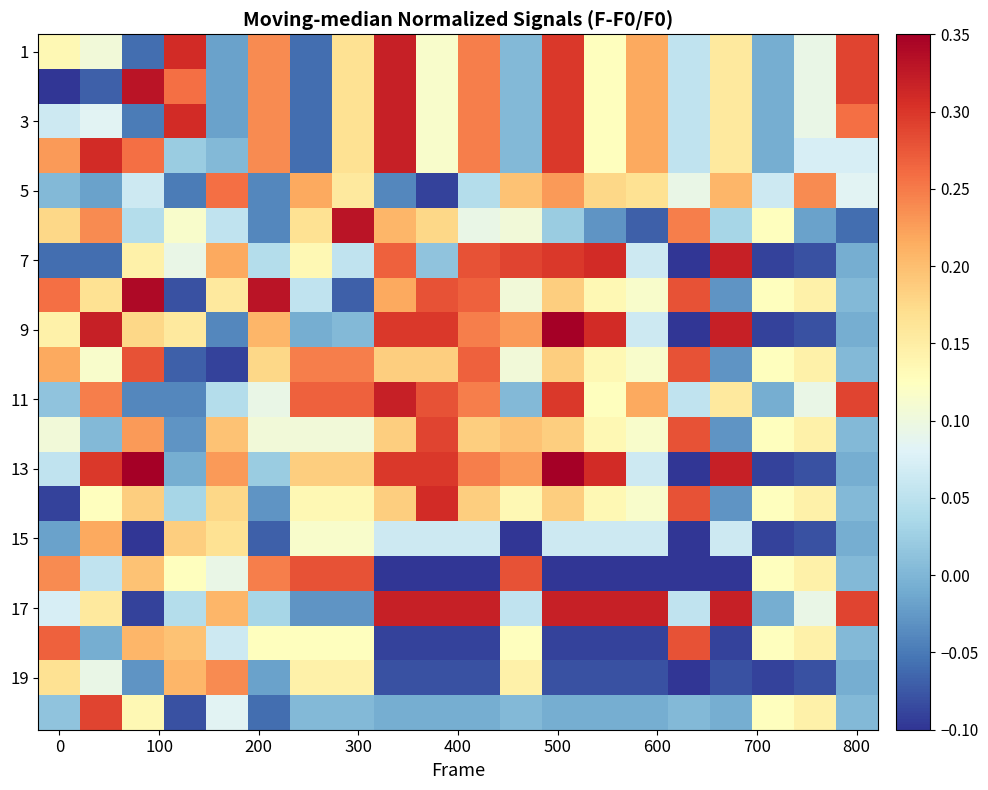

What is the maximum value shown in the chart?

0.3